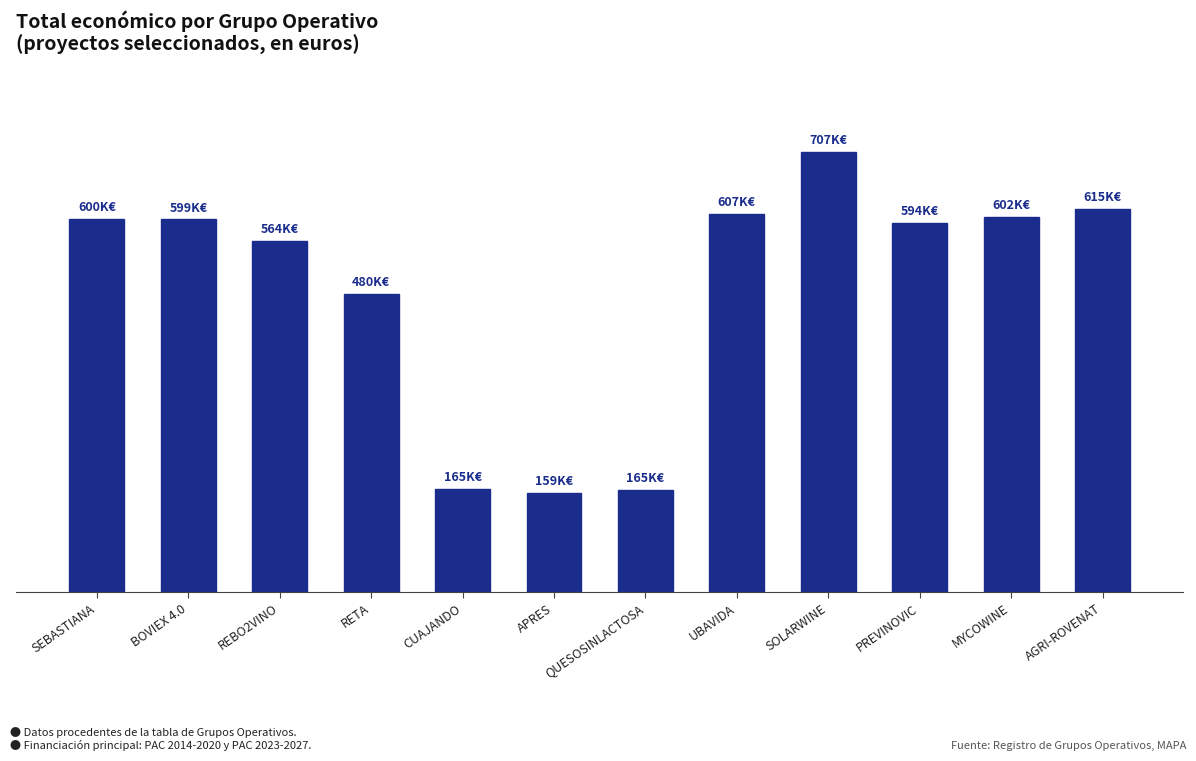

What is the maximum value shown in the chart?

706697